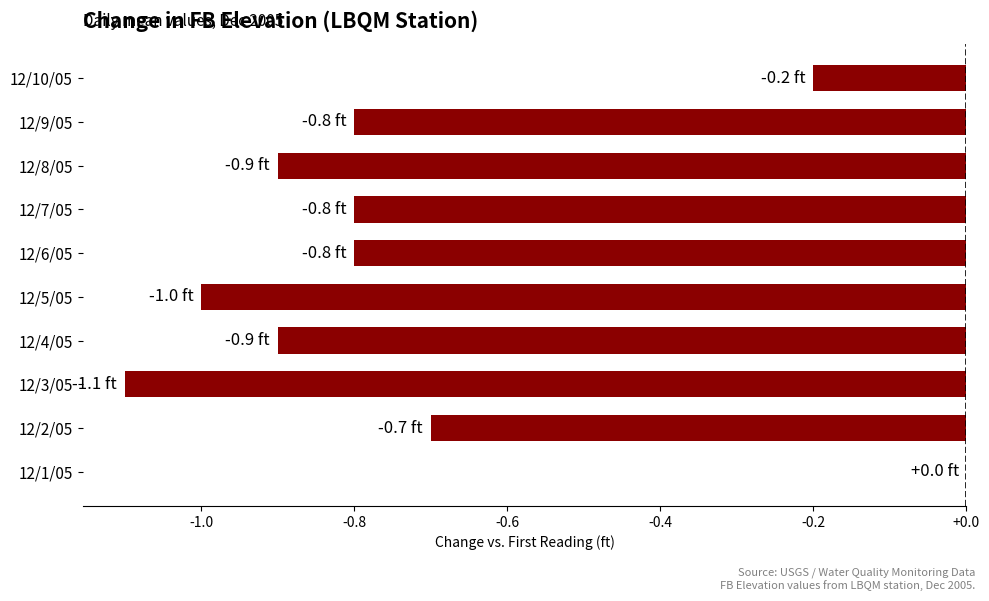

How many data points does each series have?

10